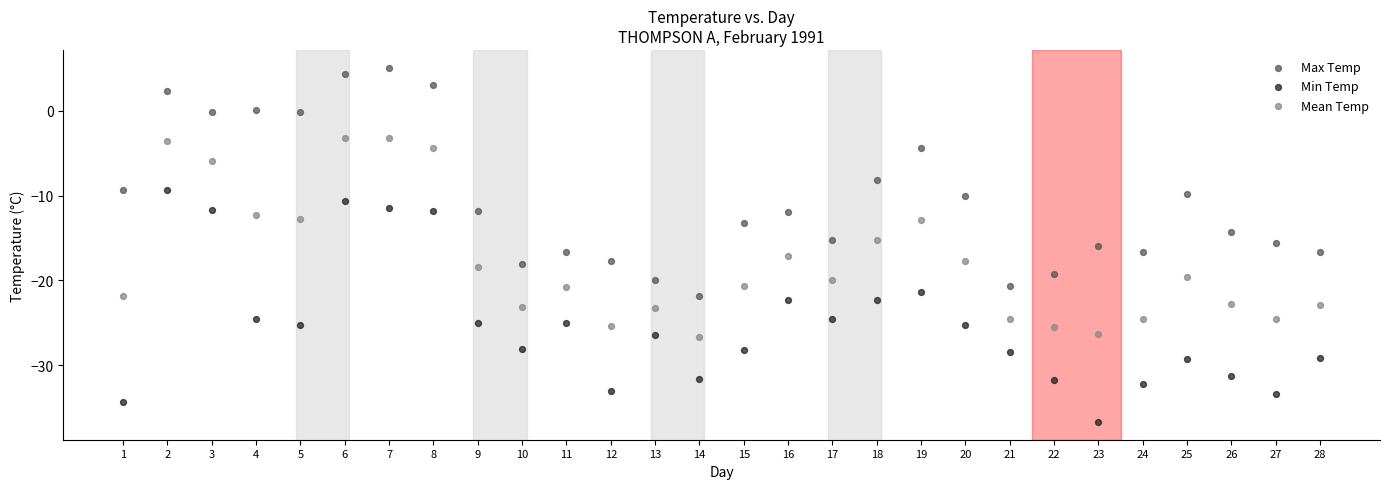

Which series contains the highest Y value?

Max Temp